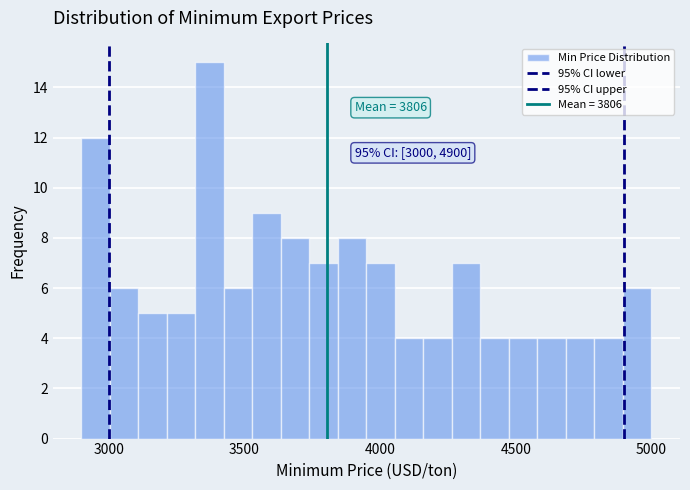

Read against the x-axis, roughly where is the centre of the tallest bar?

3350